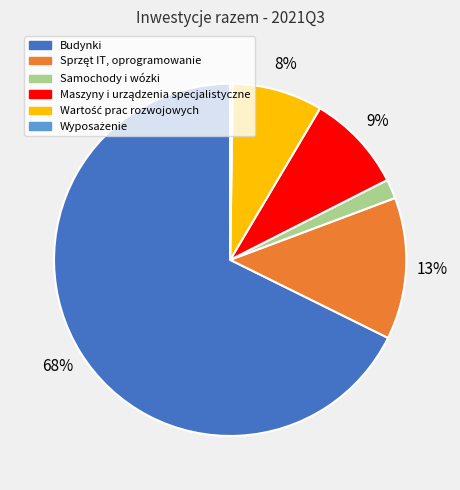

Does Samochody i wózki account for over 50% of the chart?

No